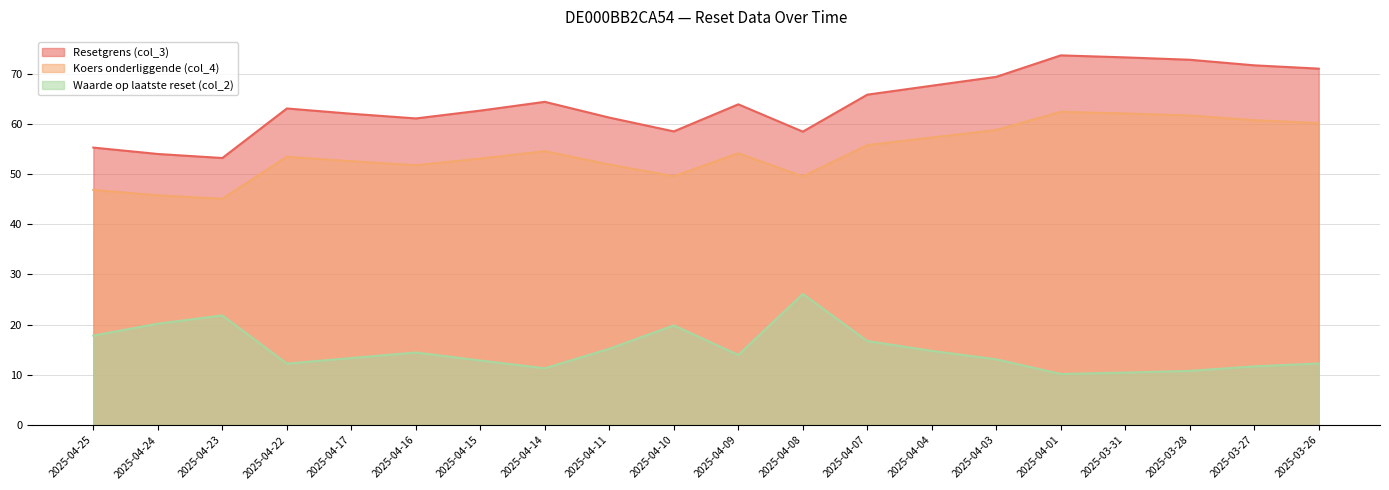

Where is the first local maximum for Resetgrens (col_3)?

2025-04-22